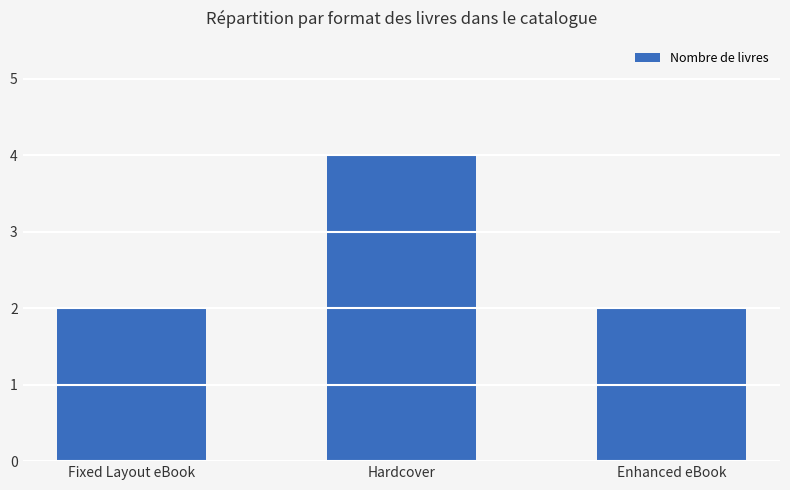

How many data points does each series have?

3